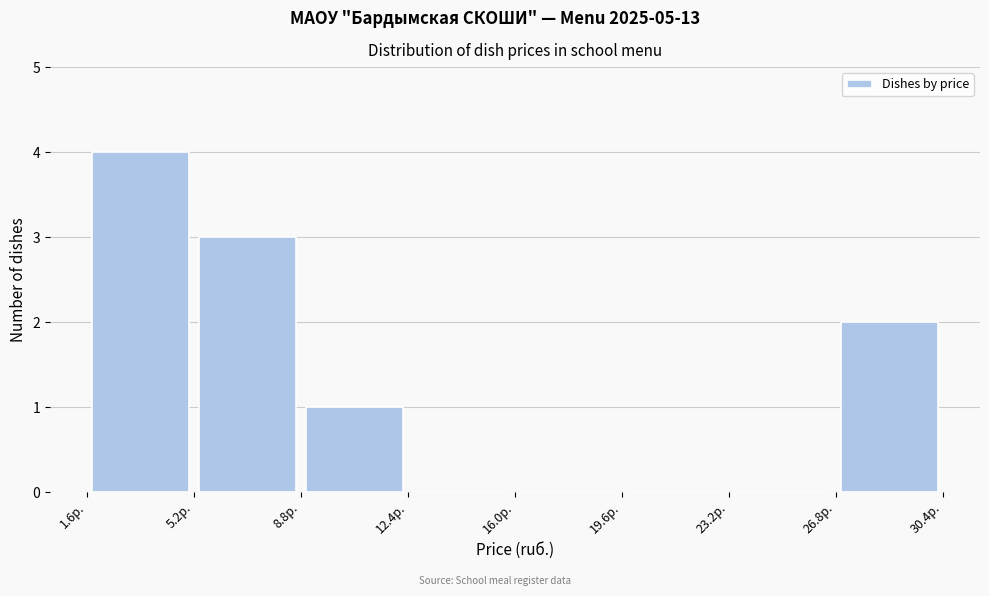

Which range on the x-axis has the tallest bar?

1.6 to 5.2